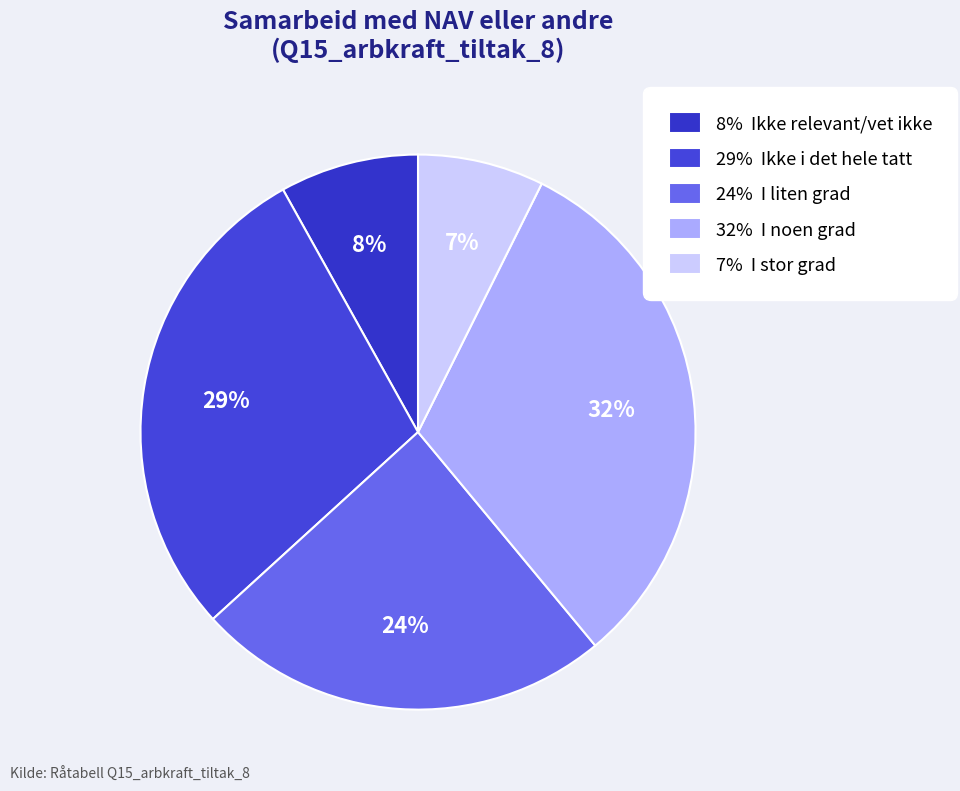

How many segments does this pie chart have?

5